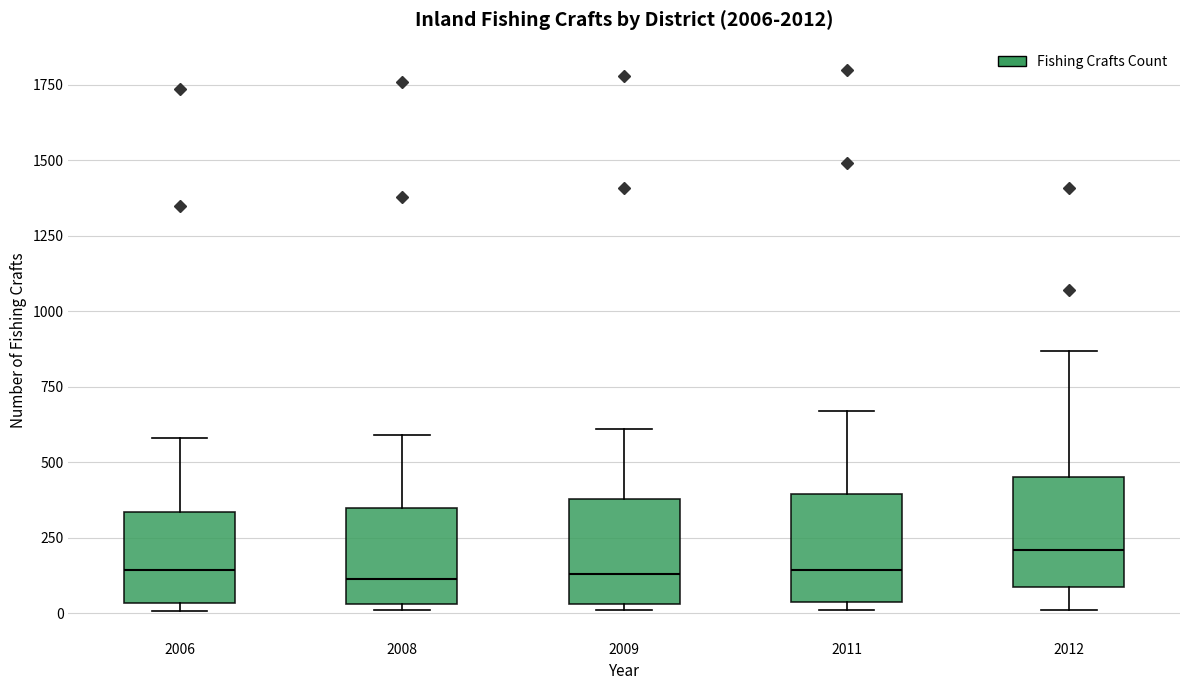

Where is the lower edge of the box at x = 2009 on the y-axis? The values are not printed on the chart, so give them approximately, as read against the axis.

50